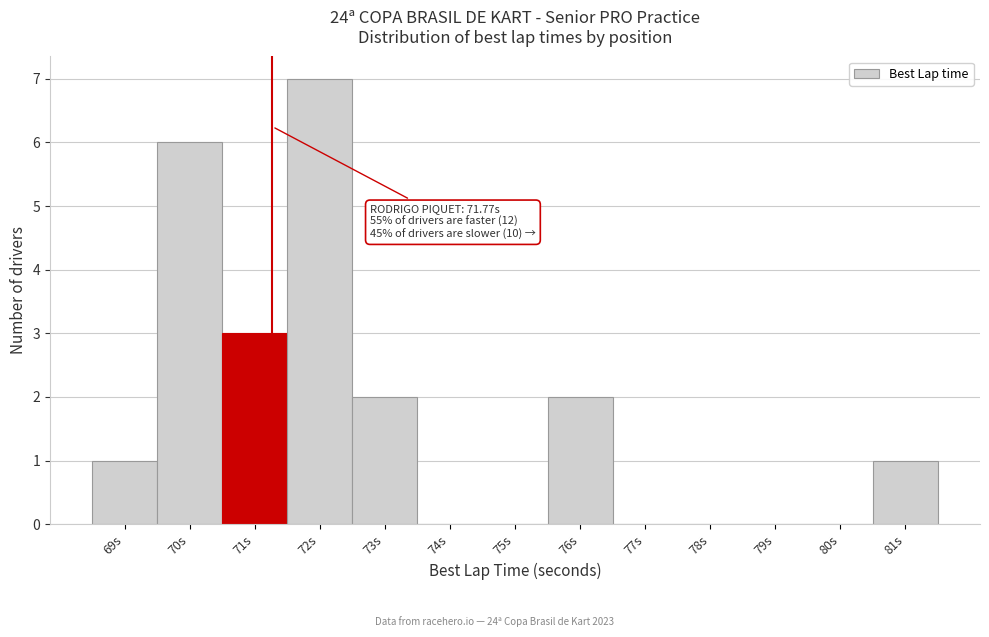

Reading left to right, what are all the values shown in this chart?

69s=1	70s=6	71s=3	72s=7	73s=2	74s=0	75s=0	76s=2	77s=0	78s=0	79s=0	80s=0	81s=1